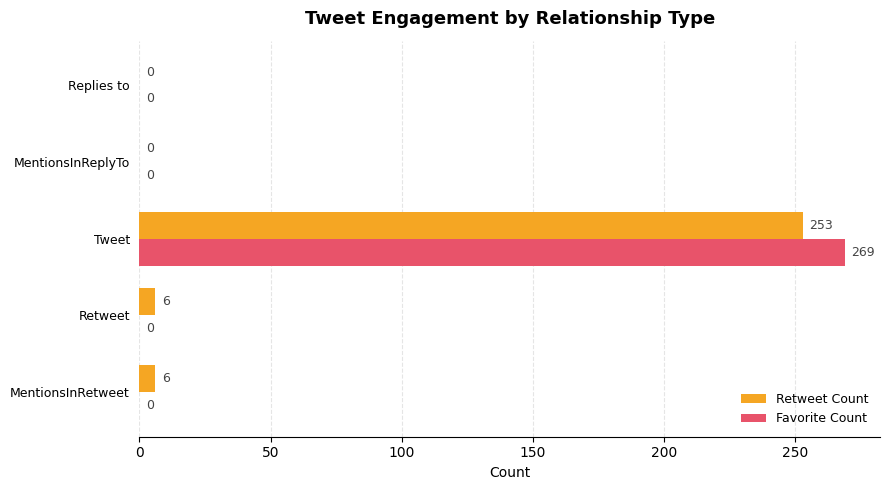

Which category has the highest value in the Retweet Count series?

Tweet